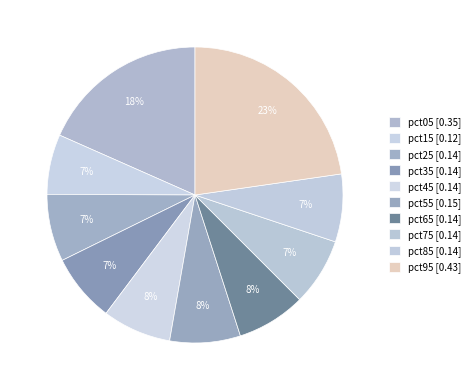

Does any single category account for the majority?

No